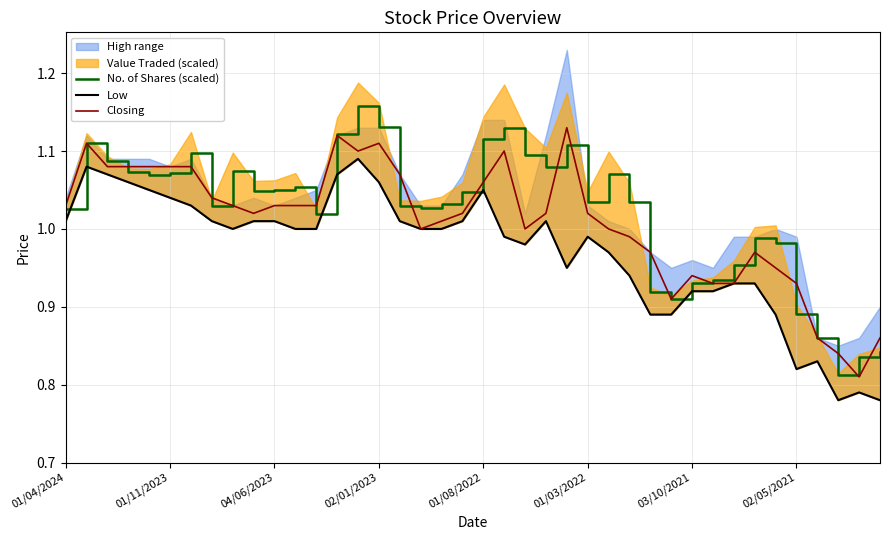

Is it true that Closing equals 0.8 at 38?

True